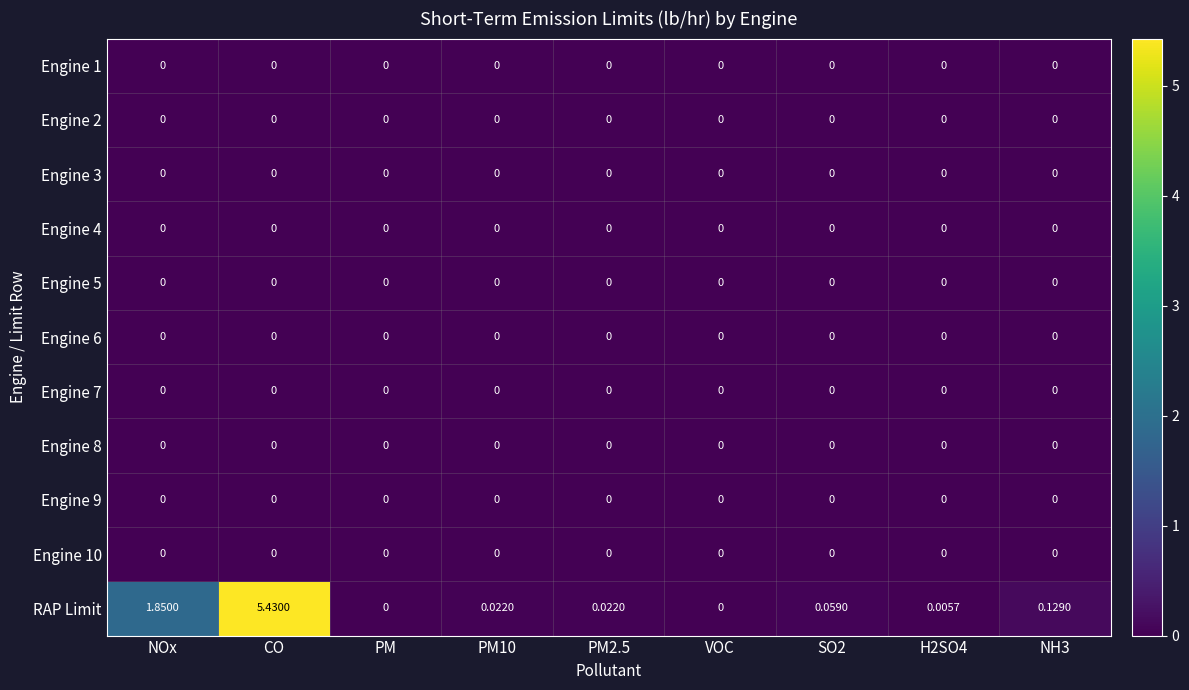

Which series has the widest spread of values?

RAP Limit